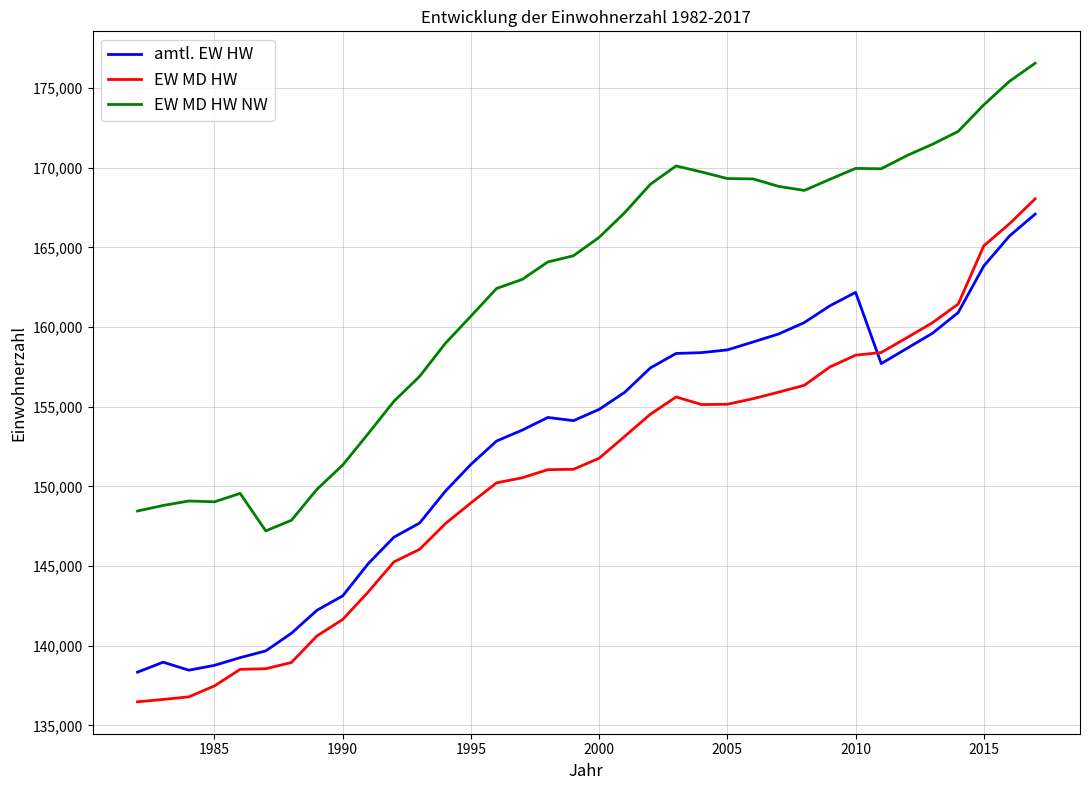

Does the chart have visible grid lines?

Yes